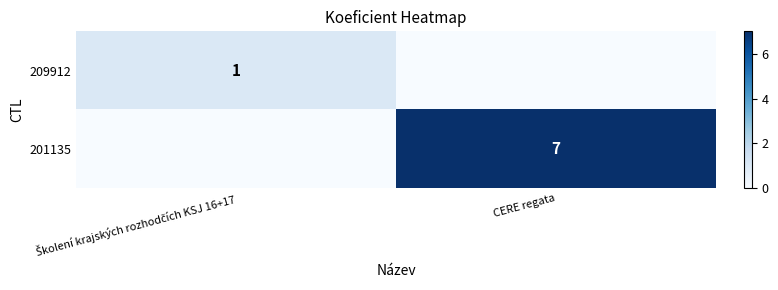

Is it true that 201135 equals 1 at CERE regata?

False